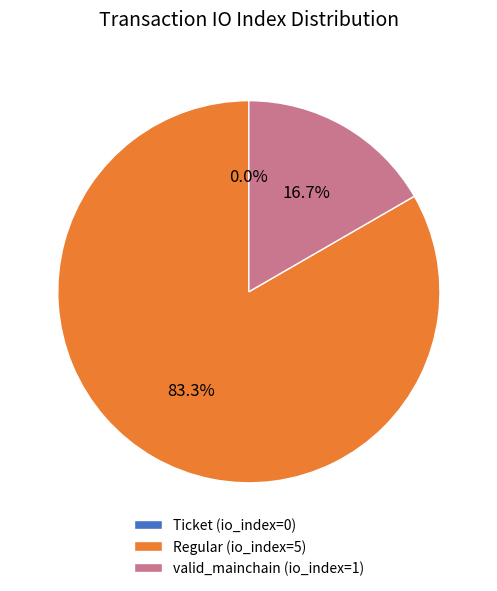

Does Regular (io_index=5) account for over 50% of the chart?

Yes